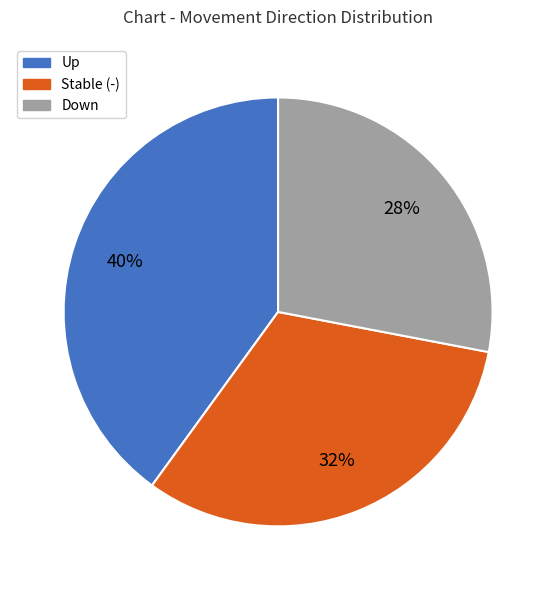

Count the number of slices in the pie.

3